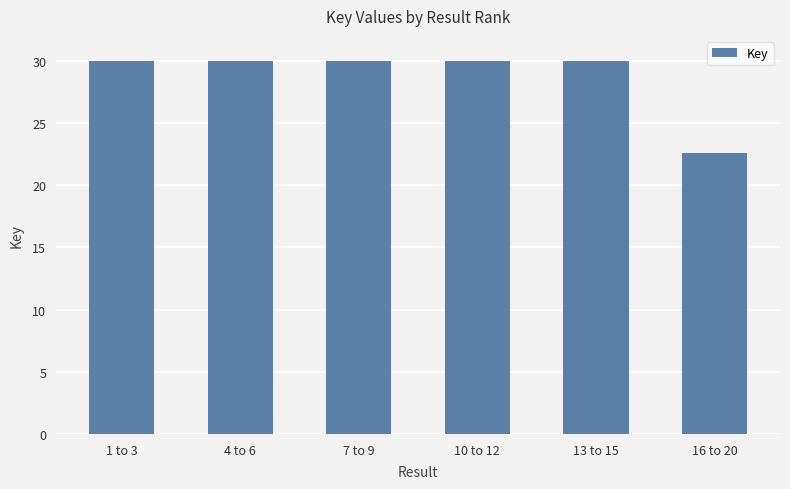

Reading left to right, transcribe all the data shown in this chart.

1 to 3=30.0	4 to 6=30.0	7 to 9=30.0	10 to 12=30.0	13 to 15=30.0	16 to 20=22.6